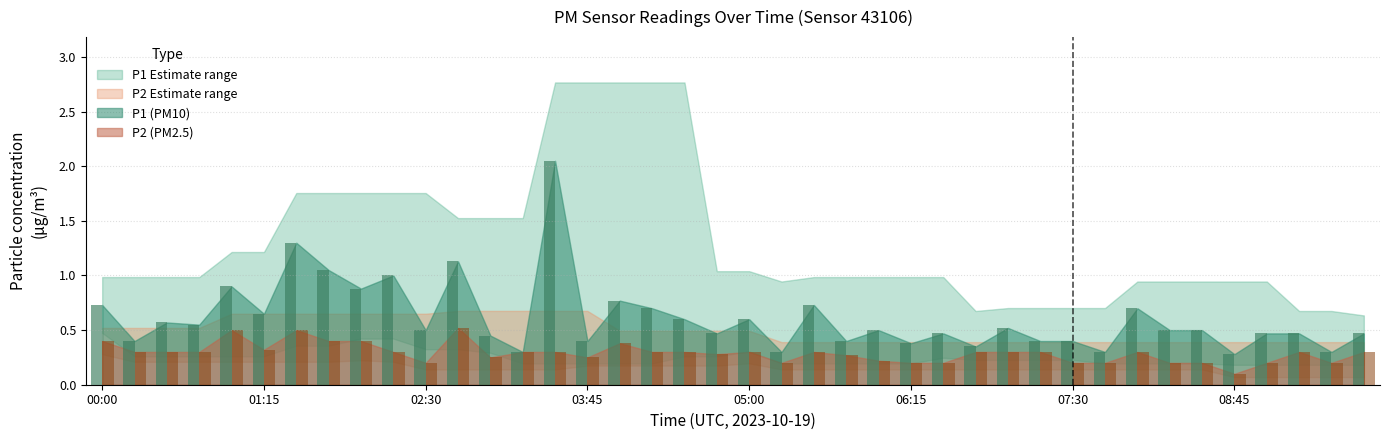

Is the value of P2 at 01:42 greater than the value of P1 at 01:17?

No